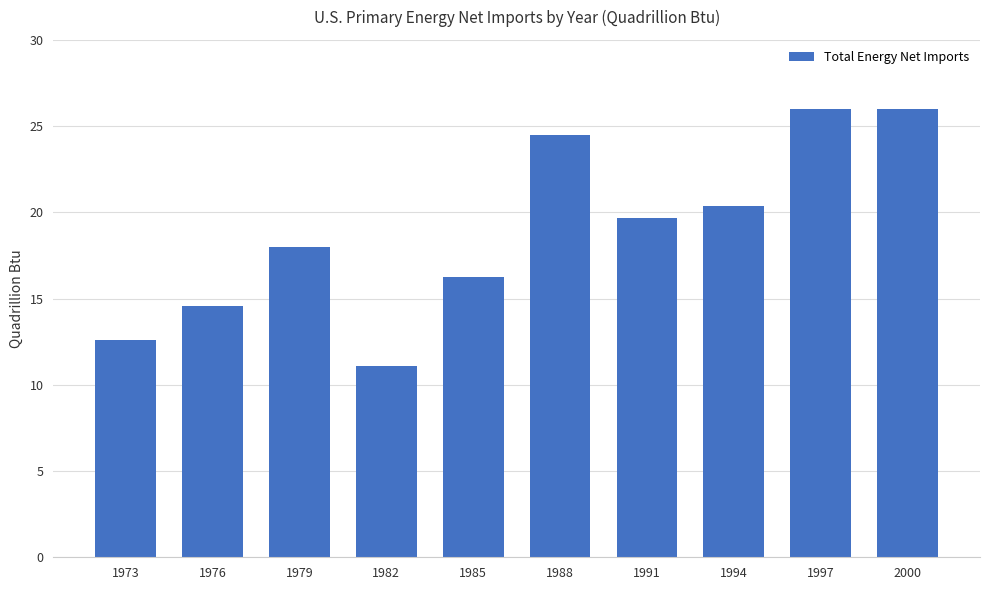

Which category has the lowest value across all series?

1982